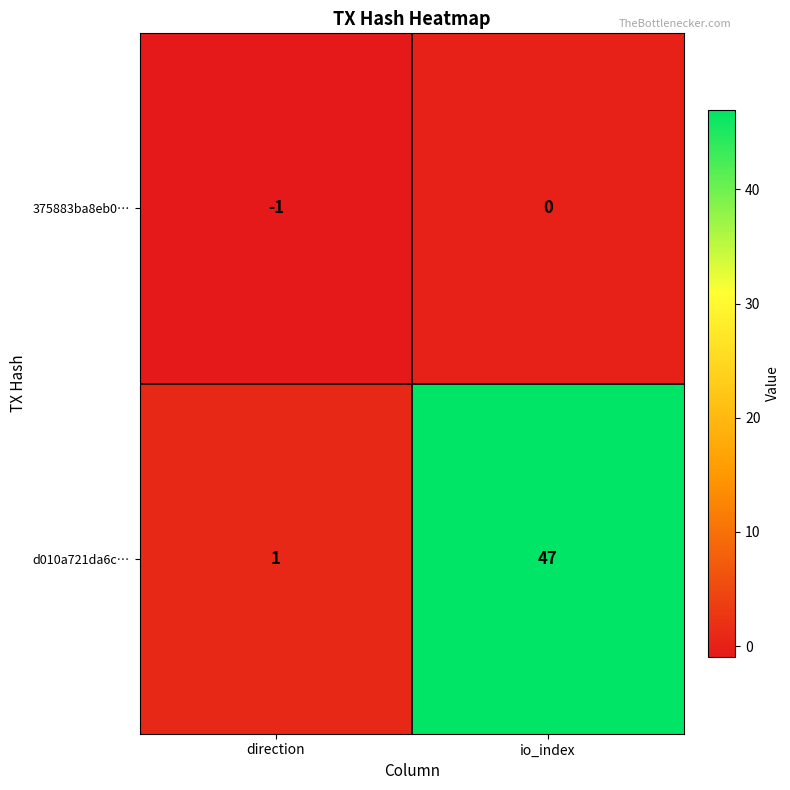

Reading left to right, transcribe all the data shown in this chart.

375883ba8eb0…: direction=-1	io_index=0
d010a721da6c…: direction=1	io_index=47